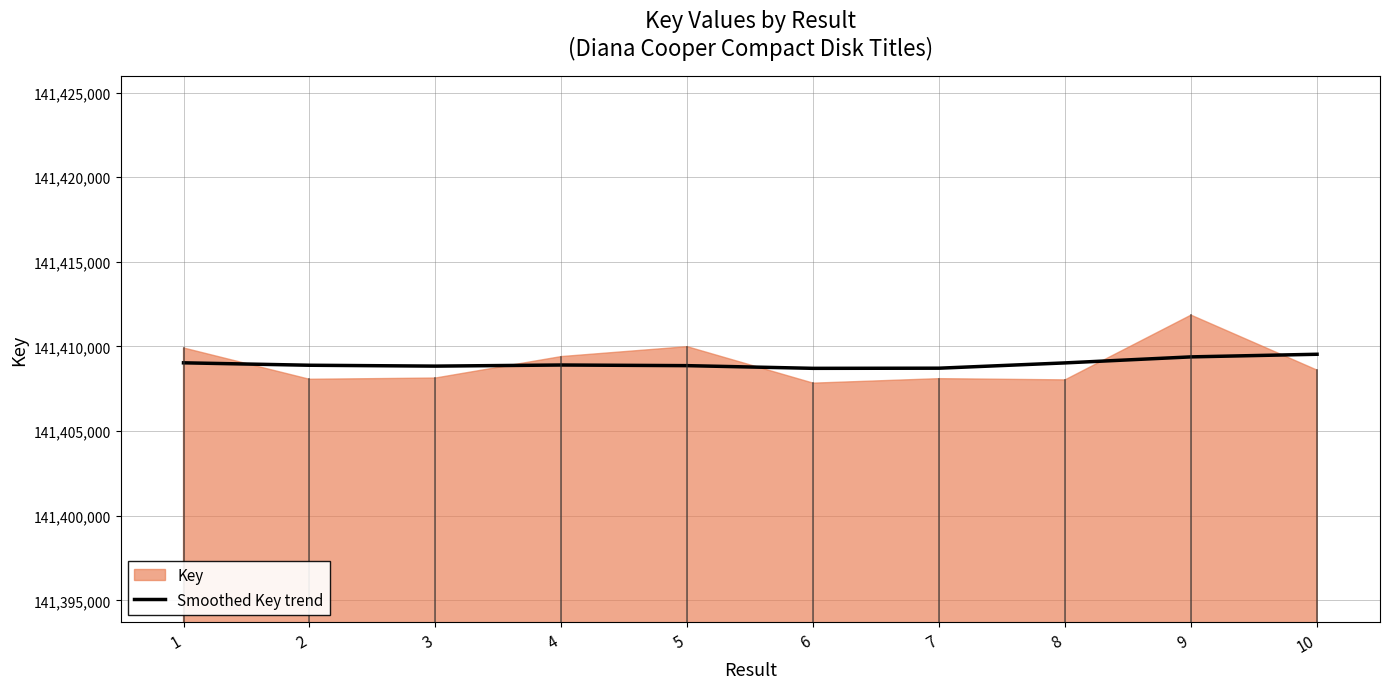

The chart shows a value of 141408863.4 at 5. True or false?

True